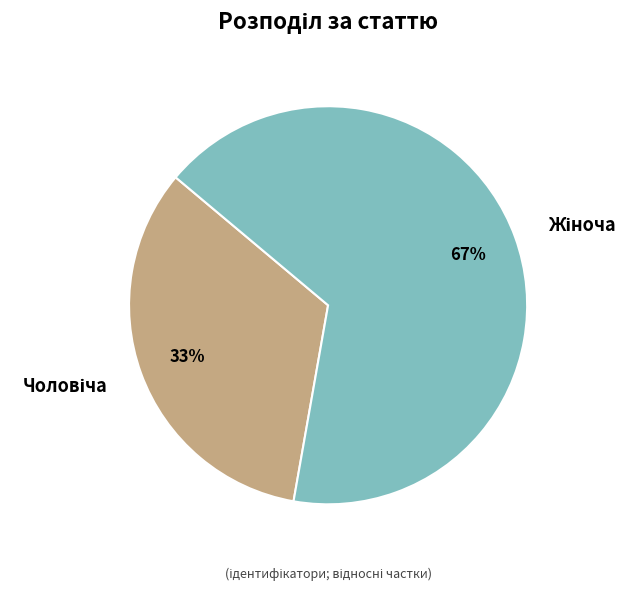

To the nearest percent, what is the average slice percentage?

50%